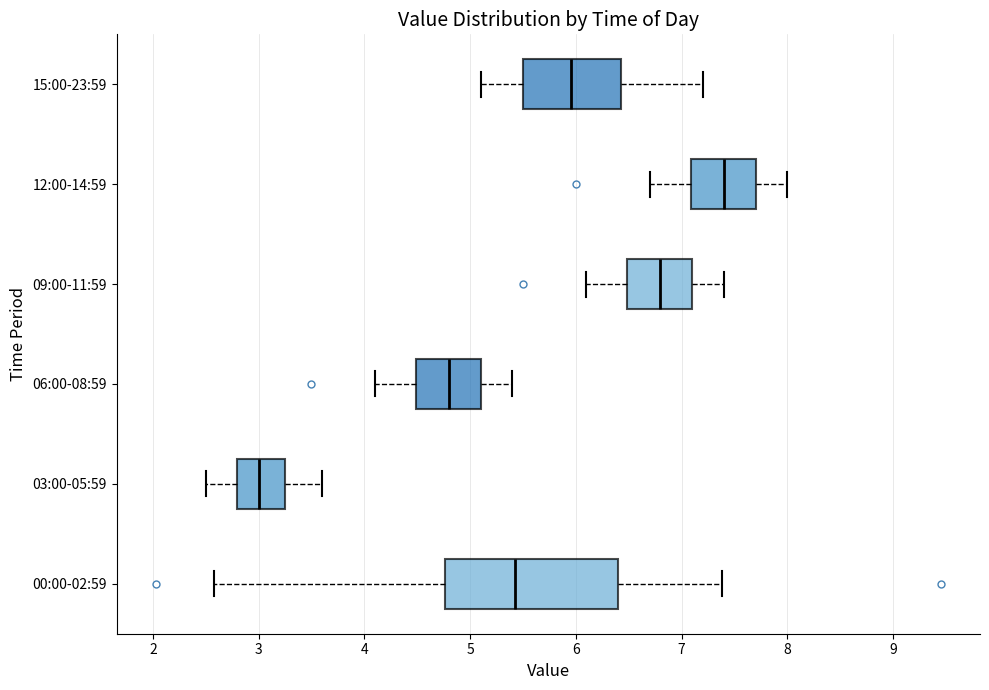

Where does the median line of the box for 12:00-14:59 sit on the x-axis? The values are not printed on the chart, so give them approximately, as read against the axis.

7.4